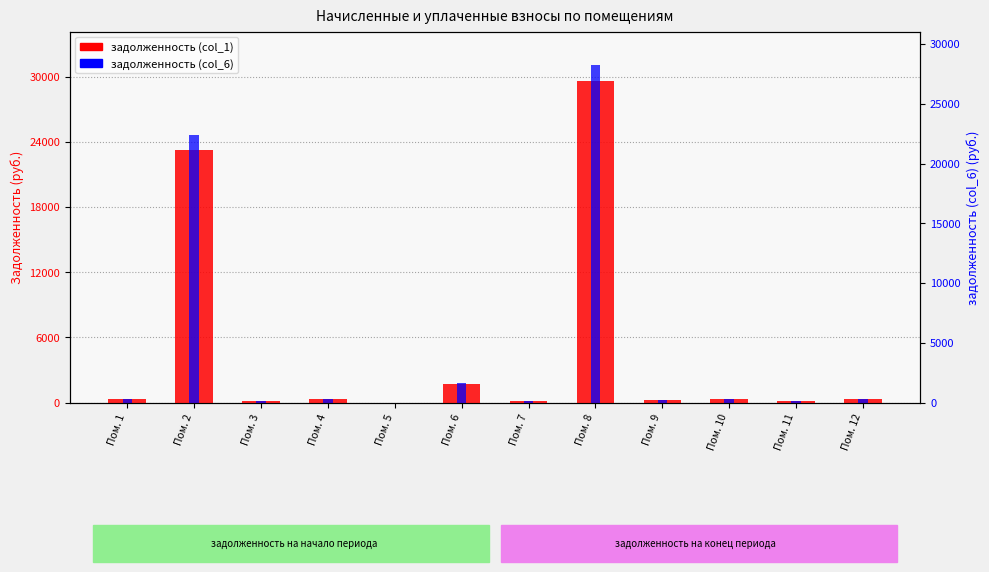

At how many categories does at least one series exceed 16812?

2